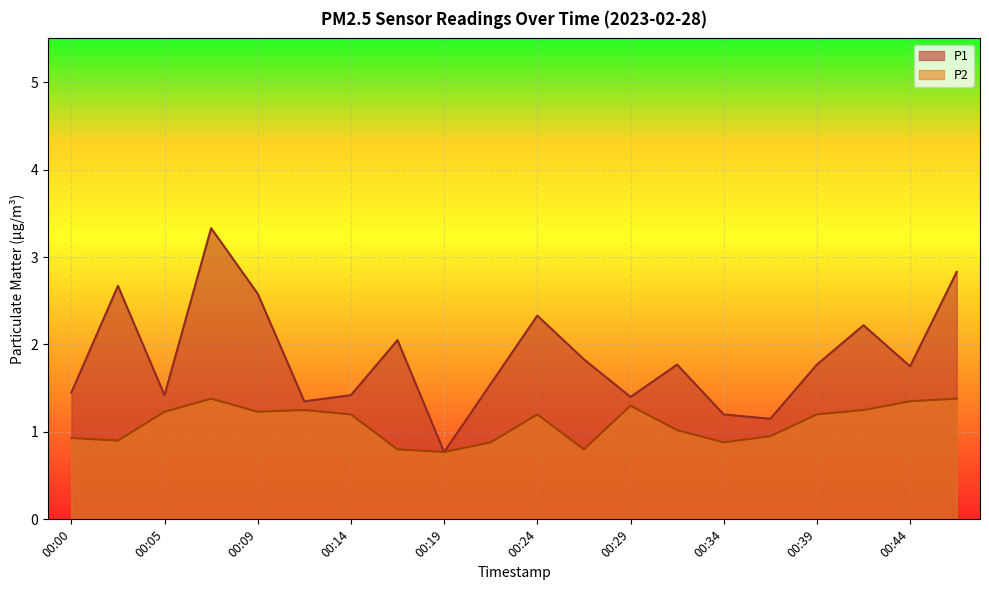

What is the total value across all series at 00:00?

2.4